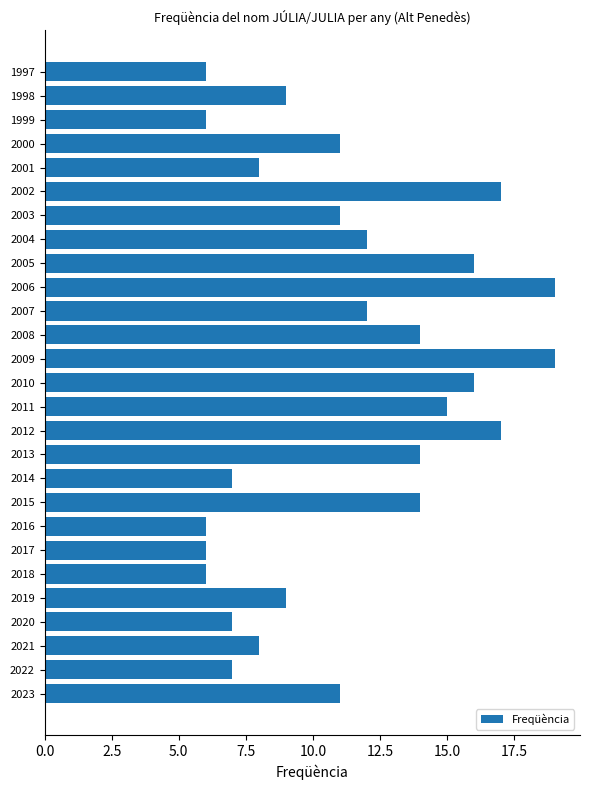

What is the difference between the second highest and minimum values?

13